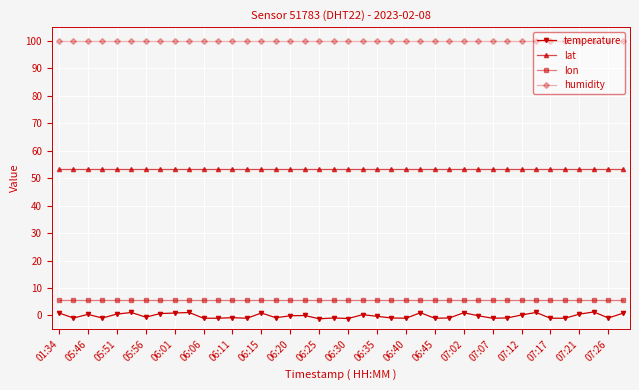

What is the maximum value shown in the chart?

99.9